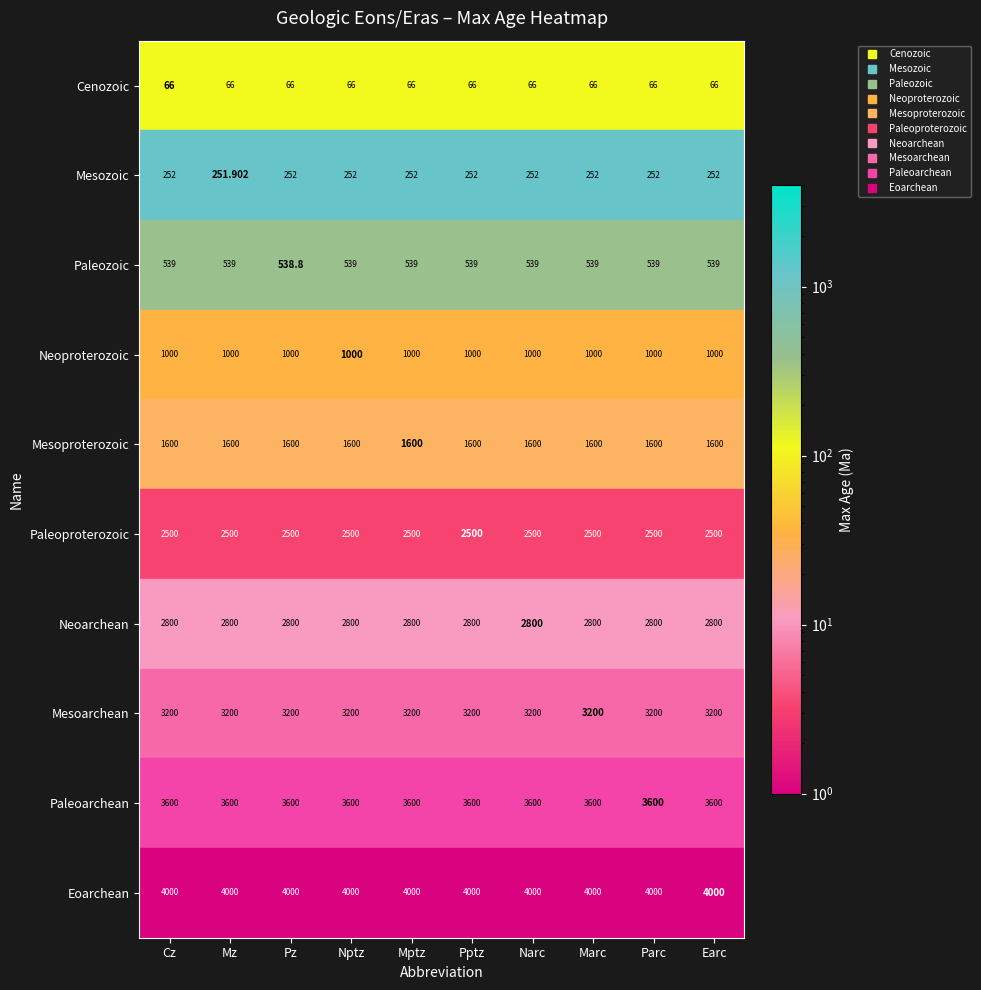

Which series has the largest total across all categories?

Eoarchean